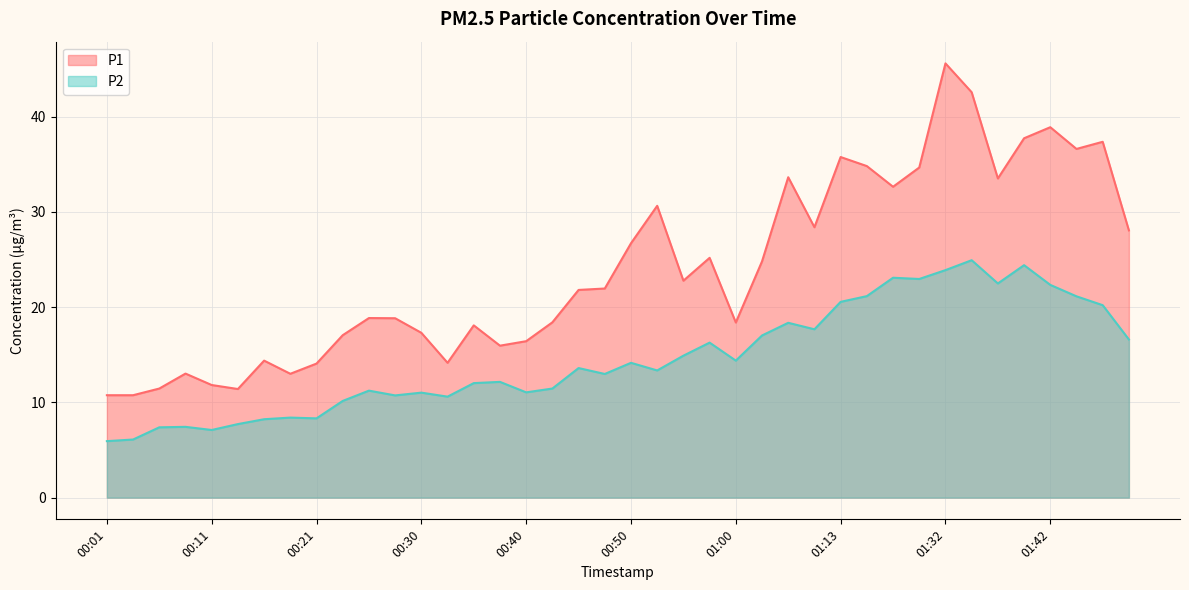

What is the label of the 40th point from the left?

01:49